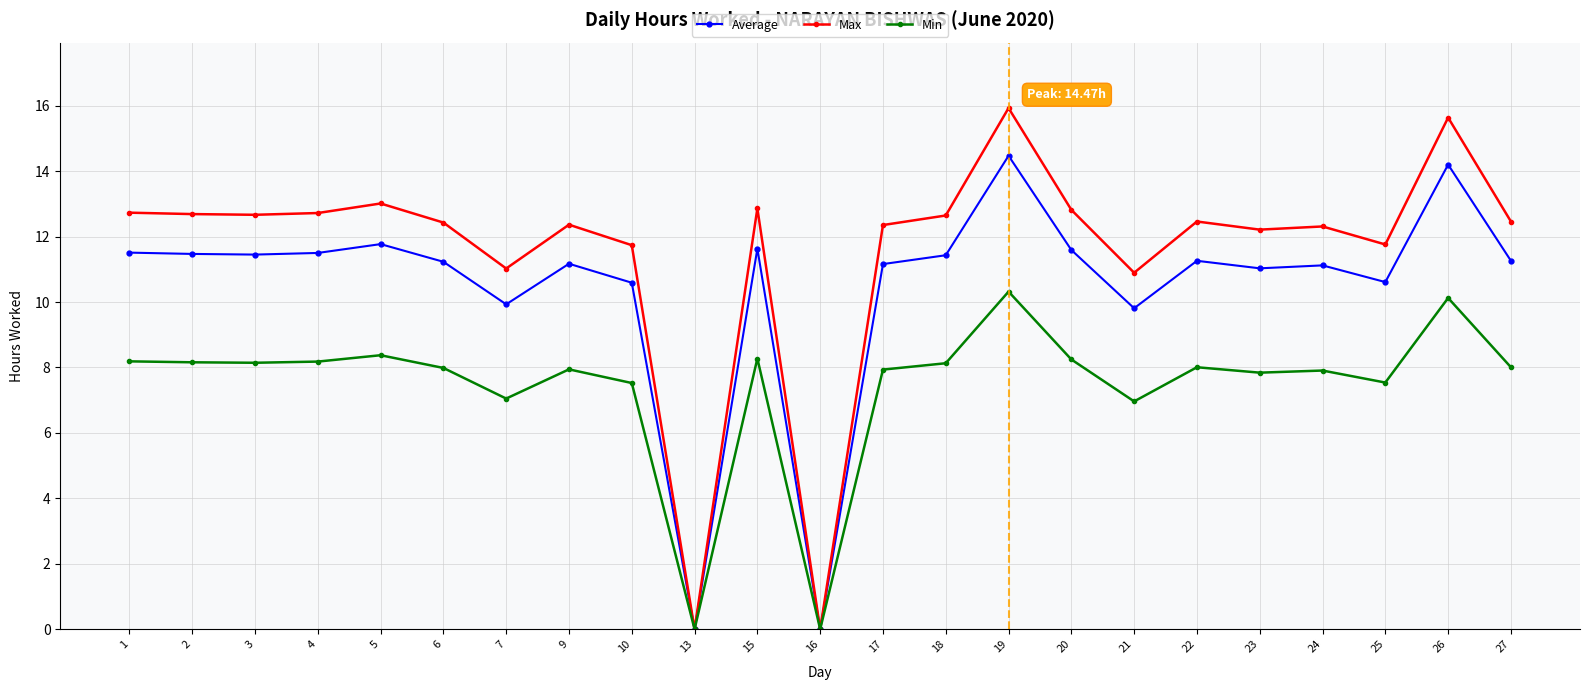

True or false: Min has more than 2 points higher than both neighbors.

True